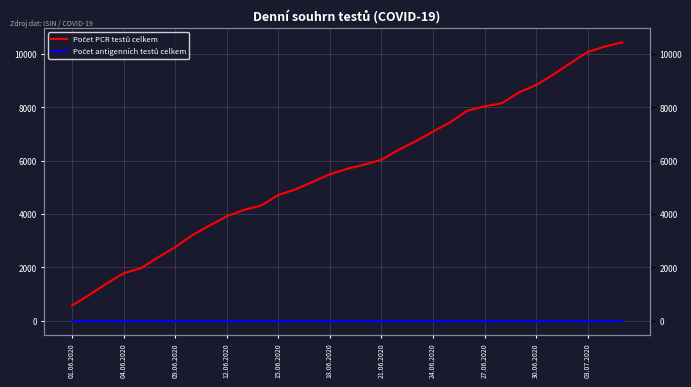

What is the total value across all series at 20?

6734